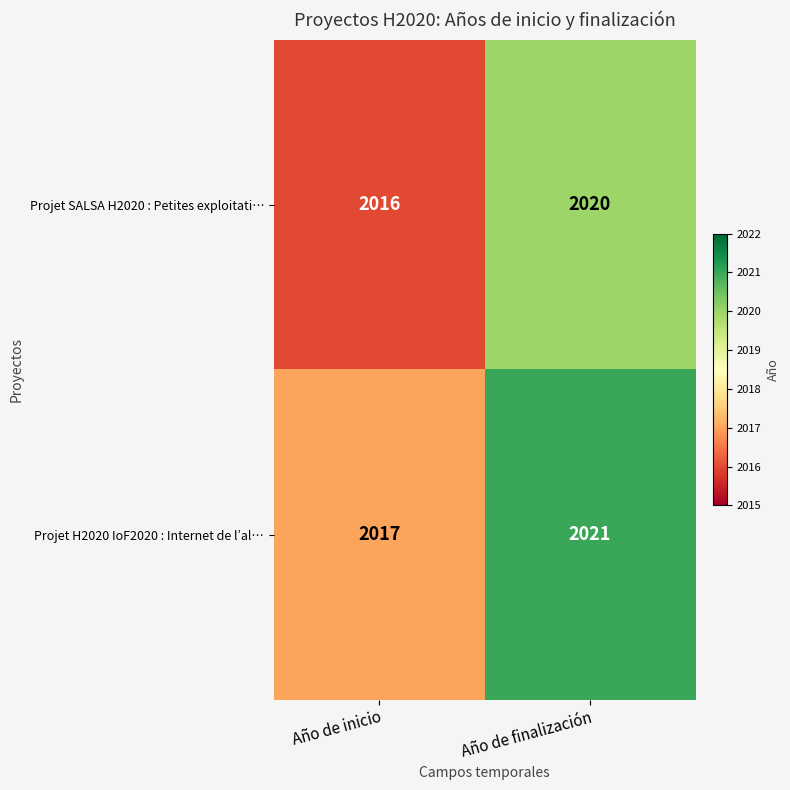

At which category is the sum across all series the highest?

Año de finalización